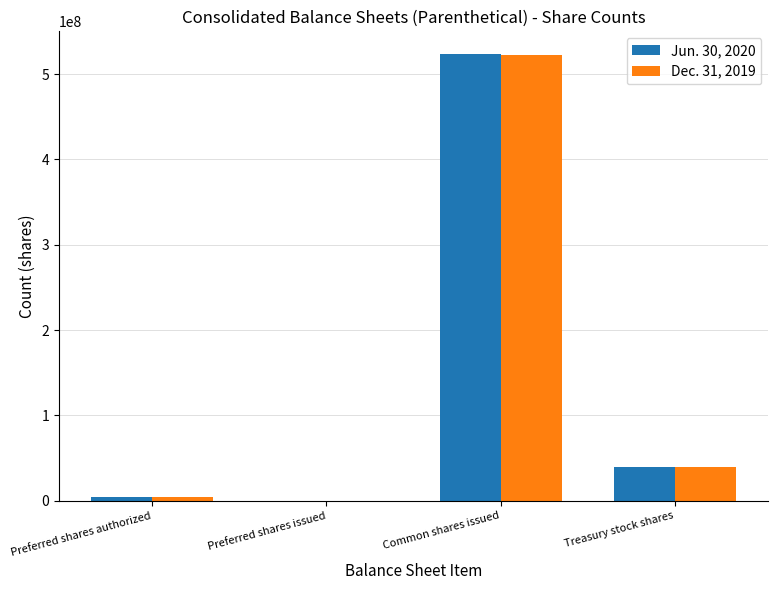

How many positive values does the Jun. 30, 2020 series have?

3